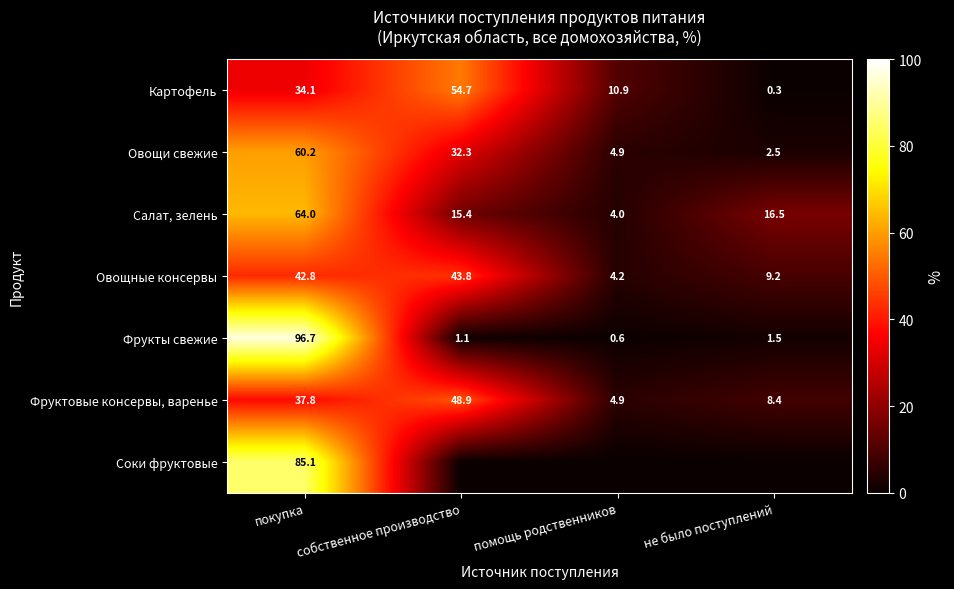

True or false: Салат, зелень has a value of 1.3 at помощь родственников.

False